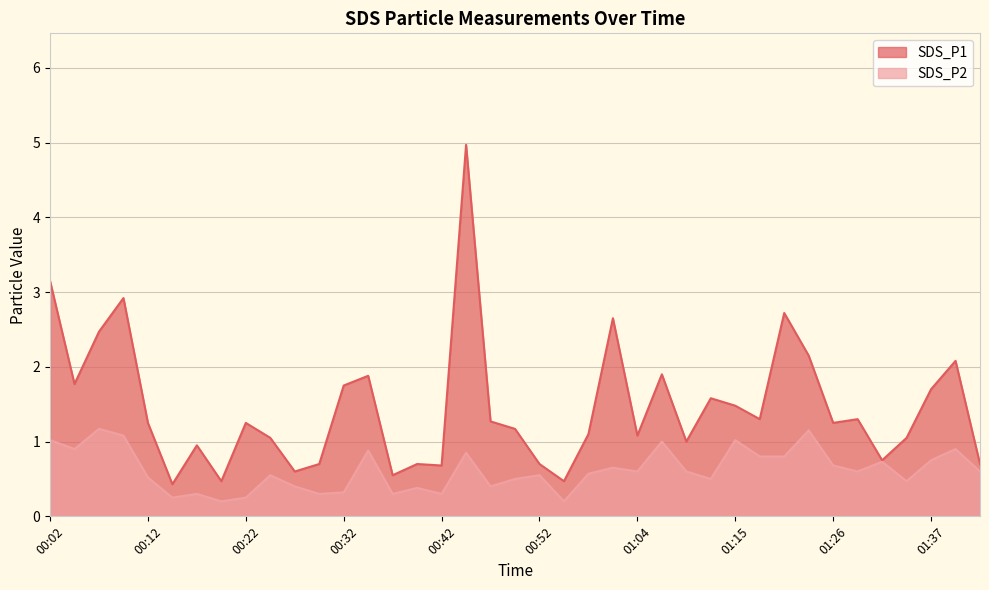

What is the minimum value shown in the chart?

0.2